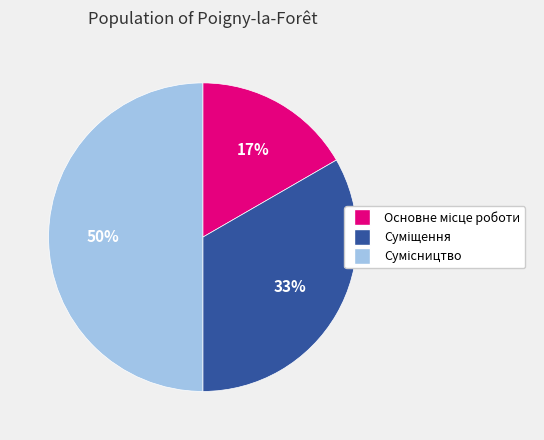

To the nearest percent, what is the difference between the largest and smallest slice percentages?

33%